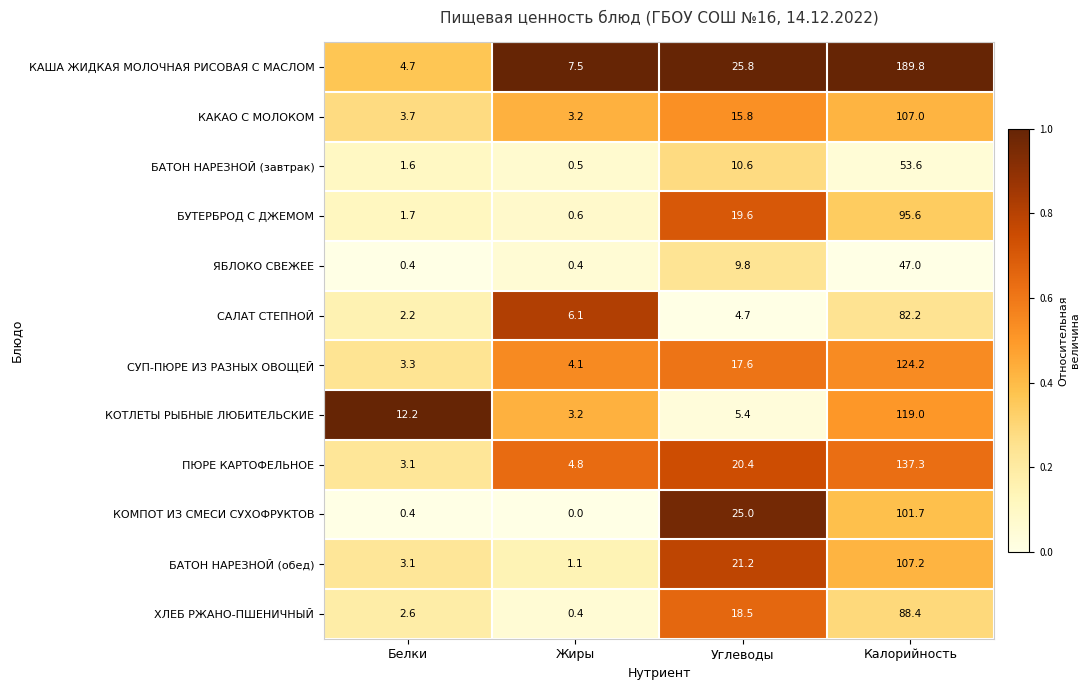

What is the total value across all series at Белки?

39.0